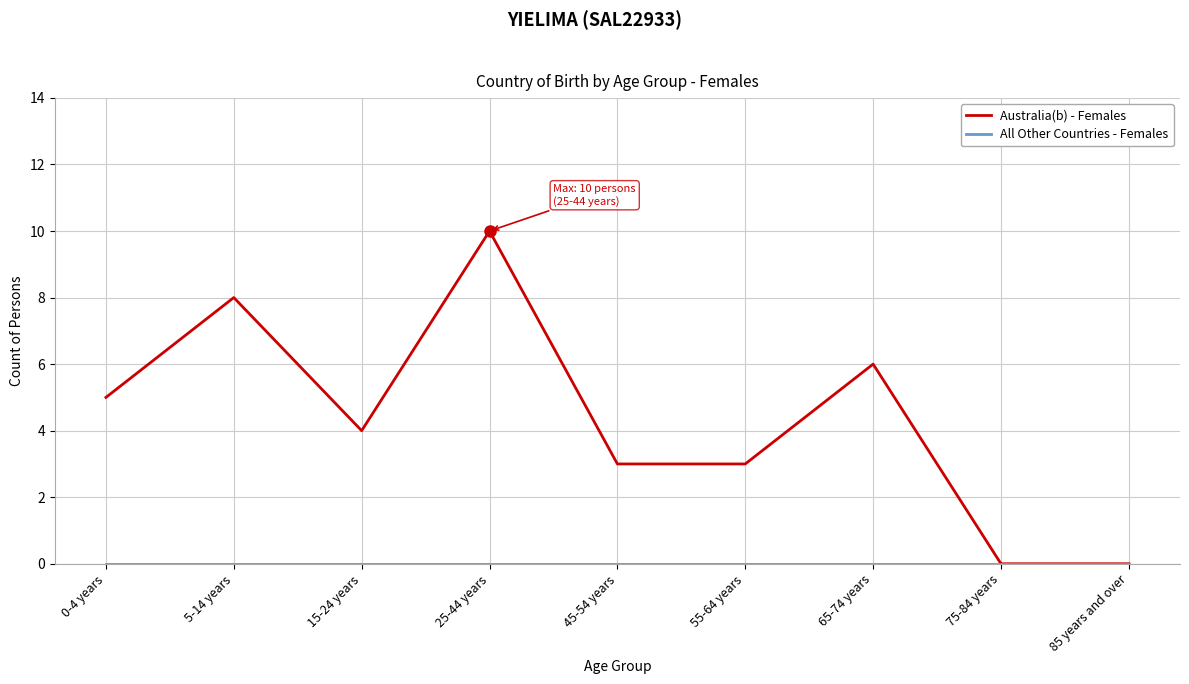

What position from the right is 75-84 years?

2